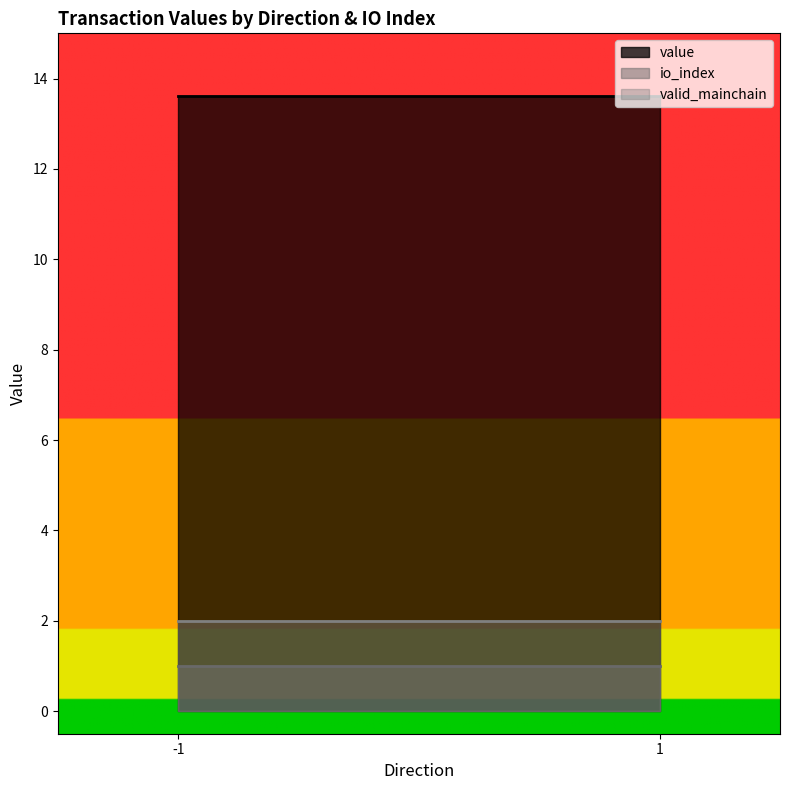

What is the difference between the maximum and second lowest values in the io_index series?

1.0